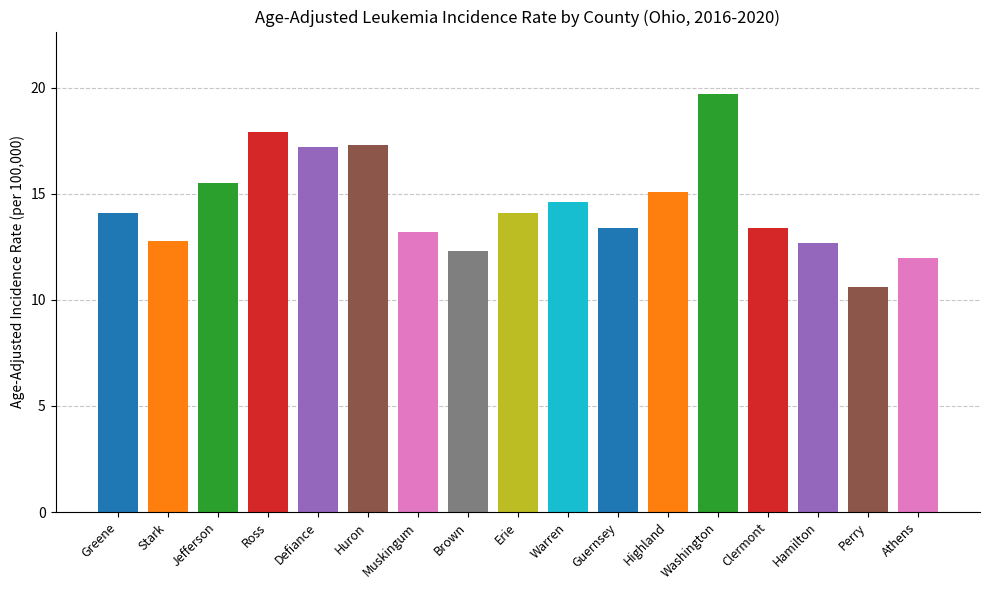

Reading left to right, list all the values displayed in this chart.

Greene=14.1	Stark=12.8	Jefferson=15.5	Ross=17.9	Defiance=17.2	Huron=17.3	Muskingum=13.2	Brown=12.3	Erie=14.1	Warren=14.6	Guernsey=13.4	Highland=15.1	Washington=19.7	Clermont=13.4	Hamilton=12.7	Perry=10.6	Athens=12.0